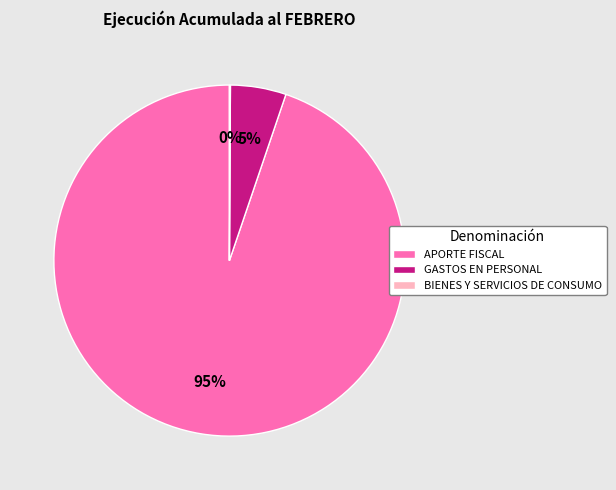

Between GASTOS EN PERSONAL and APORTE FISCAL, which is larger?

APORTE FISCAL